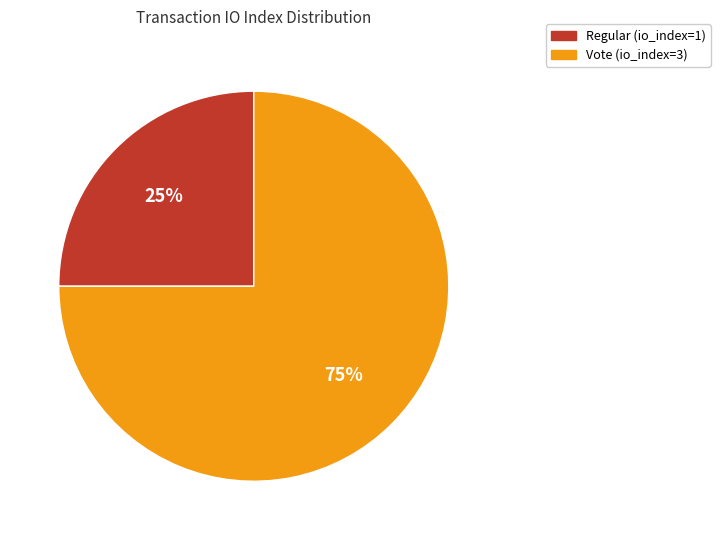

To the nearest percent, what is the average slice percentage?

50%